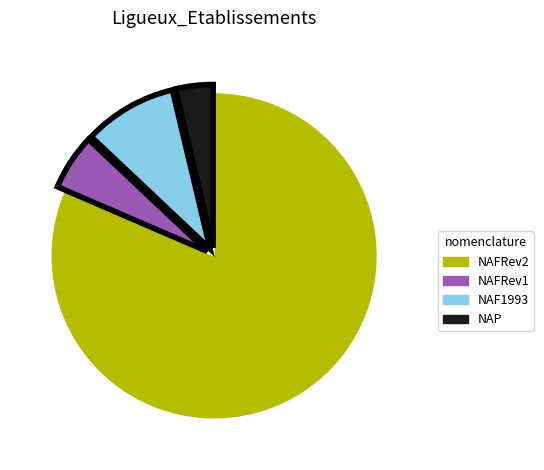

Is there any slice that represents more than half of the pie?

Yes